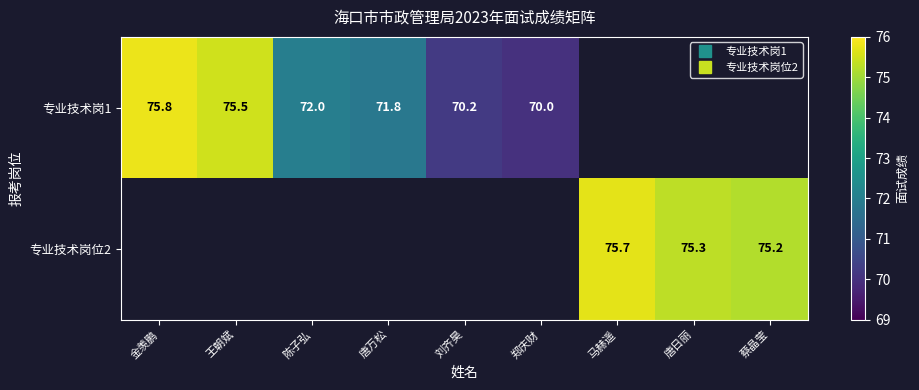

What is the approximate value of 专业技术岗位2 at 唐日丽?

75.3